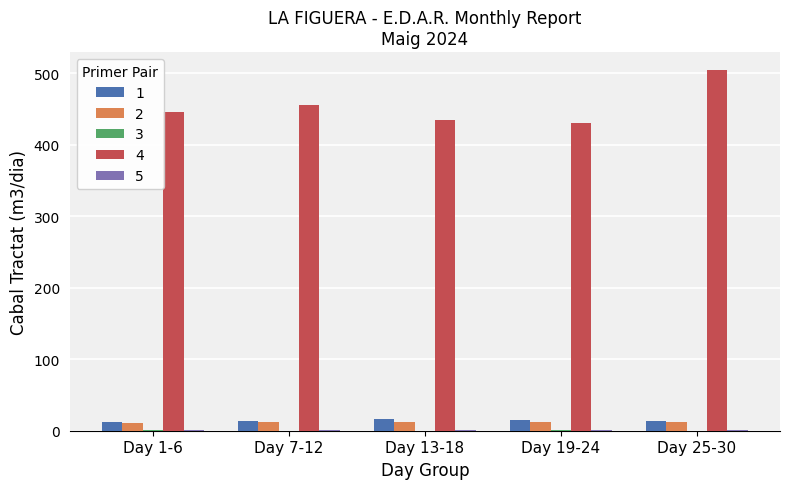

Are the bars grouped side by side (vs. stacked)?

Yes